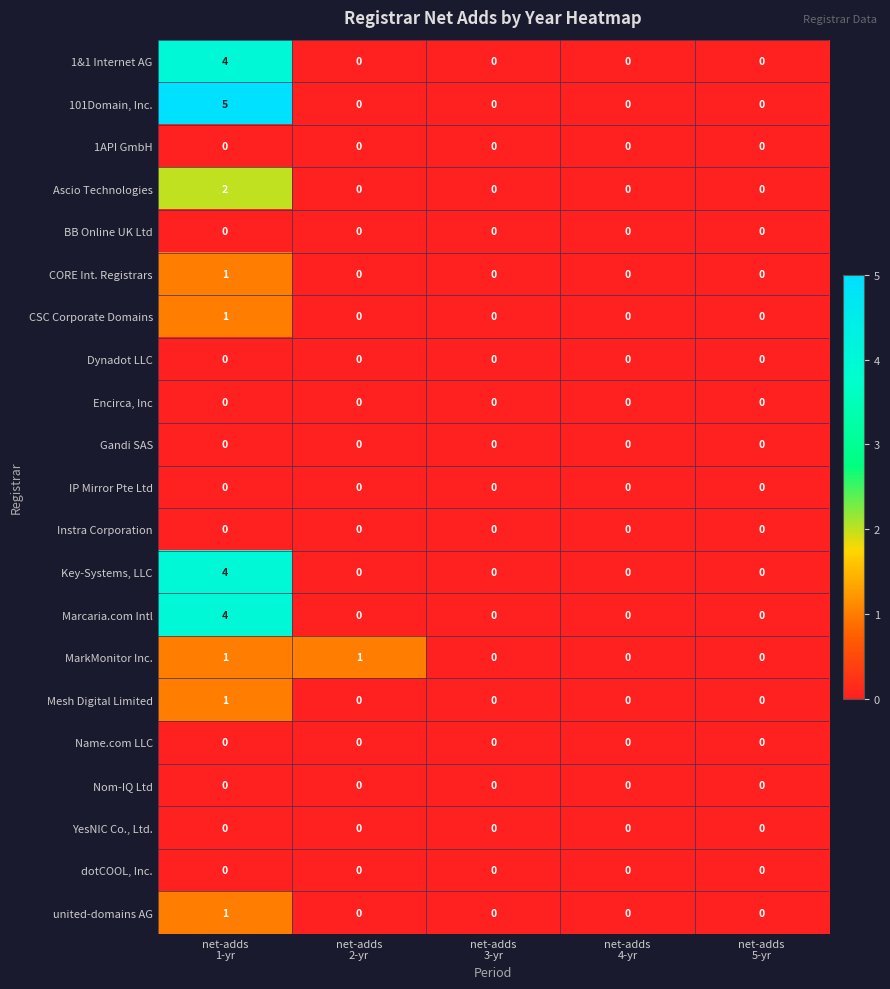

Count the number of data series in this chart.

21